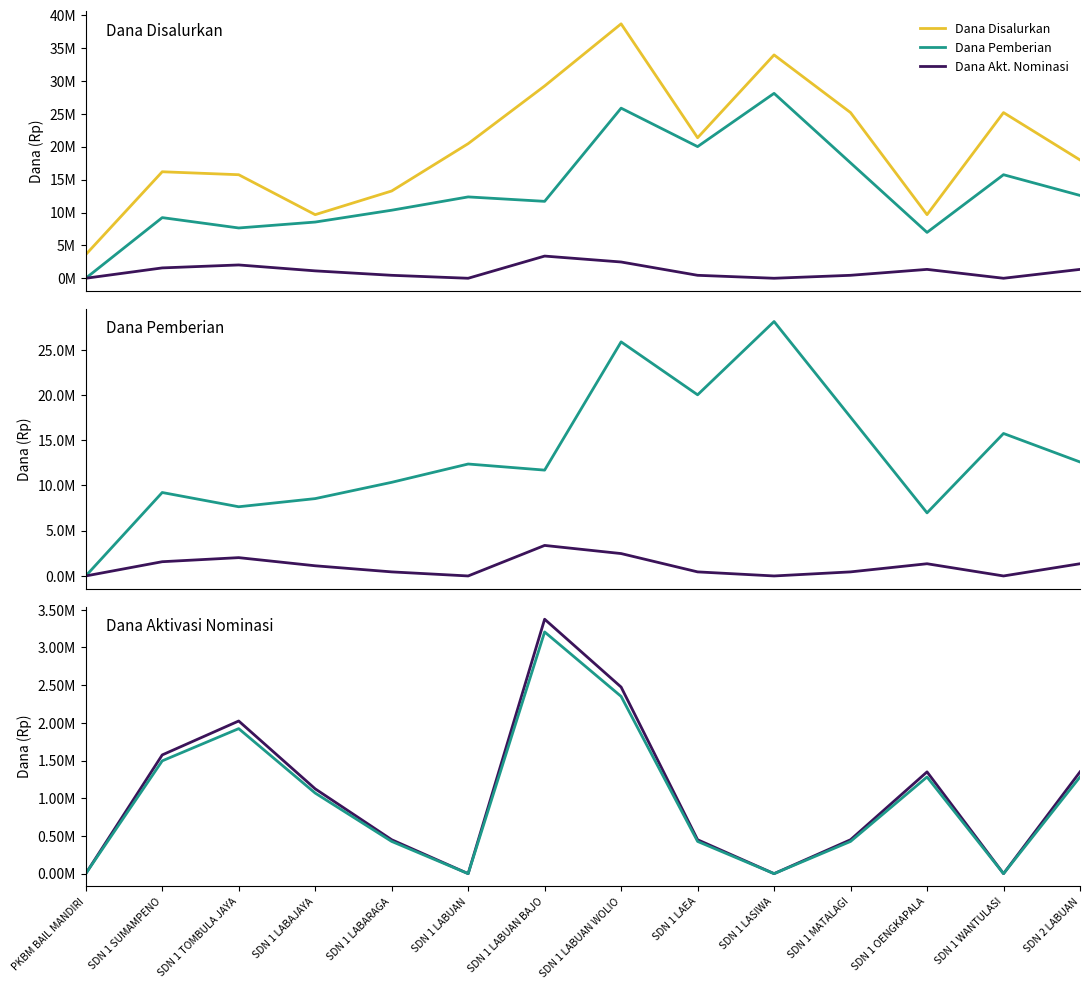

What is the approximate value of Dana Pemberian at SDN 1 WANTULASI, to the nearest 100?

15750000